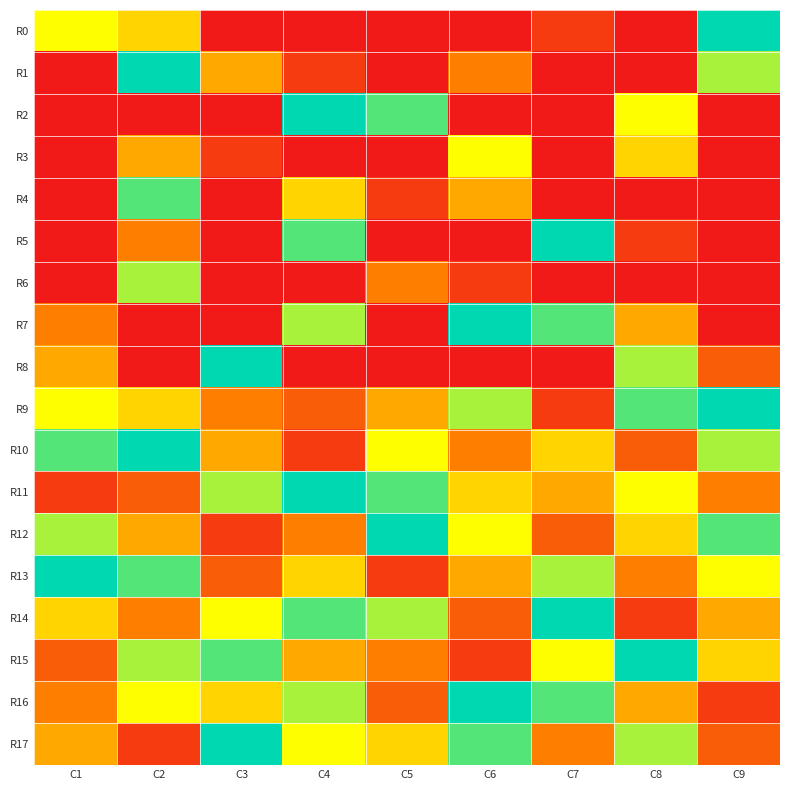

Reading right to left, what are all the values shown in this chart?

R0: C9=9	C8=0	C7=1	C6=0	C5=0	C4=0	C3=0	C2=5	C1=6
R1: C9=7	C8=0	C7=0	C6=3	C5=0	C4=1	C3=4	C2=9	C1=0
R2: C9=0	C8=6	C7=0	C6=0	C5=8	C4=9	C3=0	C2=0	C1=0
R3: C9=0	C8=5	C7=0	C6=6	C5=0	C4=0	C3=1	C2=4	C1=0
R4: C9=0	C8=0	C7=0	C6=4	C5=1	C4=5	C3=0	C2=8	C1=0
R5: C9=0	C8=1	C7=9	C6=0	C5=0	C4=8	C3=0	C2=3	C1=0
R6: C9=0	C8=0	C7=0	C6=1	C5=3	C4=0	C3=0	C2=7	C1=0
R7: C9=0	C8=4	C7=8	C6=9	C5=0	C4=7	C3=0	C2=0	C1=3
R8: C9=2	C8=7	C7=0	C6=0	C5=0	C4=0	C3=9	C2=0	C1=4
R9: C9=9	C8=8	C7=1	C6=7	C5=4	C4=2	C3=3	C2=5	C1=6
R10: C9=7	C8=2	C7=5	C6=3	C5=6	C4=1	C3=4	C2=9	C1=8
R11: C9=3	C8=6	C7=4	C6=5	C5=8	C4=9	C3=7	C2=2	C1=1
R12: C9=8	C8=5	C7=2	C6=6	C5=9	C4=3	C3=1	C2=4	C1=7
R13: C9=6	C8=3	C7=7	C6=4	C5=1	C4=5	C3=2	C2=8	C1=9
R14: C9=4	C8=1	C7=9	C6=2	C5=7	C4=8	C3=6	C2=3	C1=5
R15: C9=5	C8=9	C7=6	C6=1	C5=3	C4=4	C3=8	C2=7	C1=2
R16: C9=1	C8=4	C7=8	C6=9	C5=2	C4=7	C3=5	C2=6	C1=3
R17: C9=2	C8=7	C7=3	C6=8	C5=5	C4=6	C3=9	C2=1	C1=4